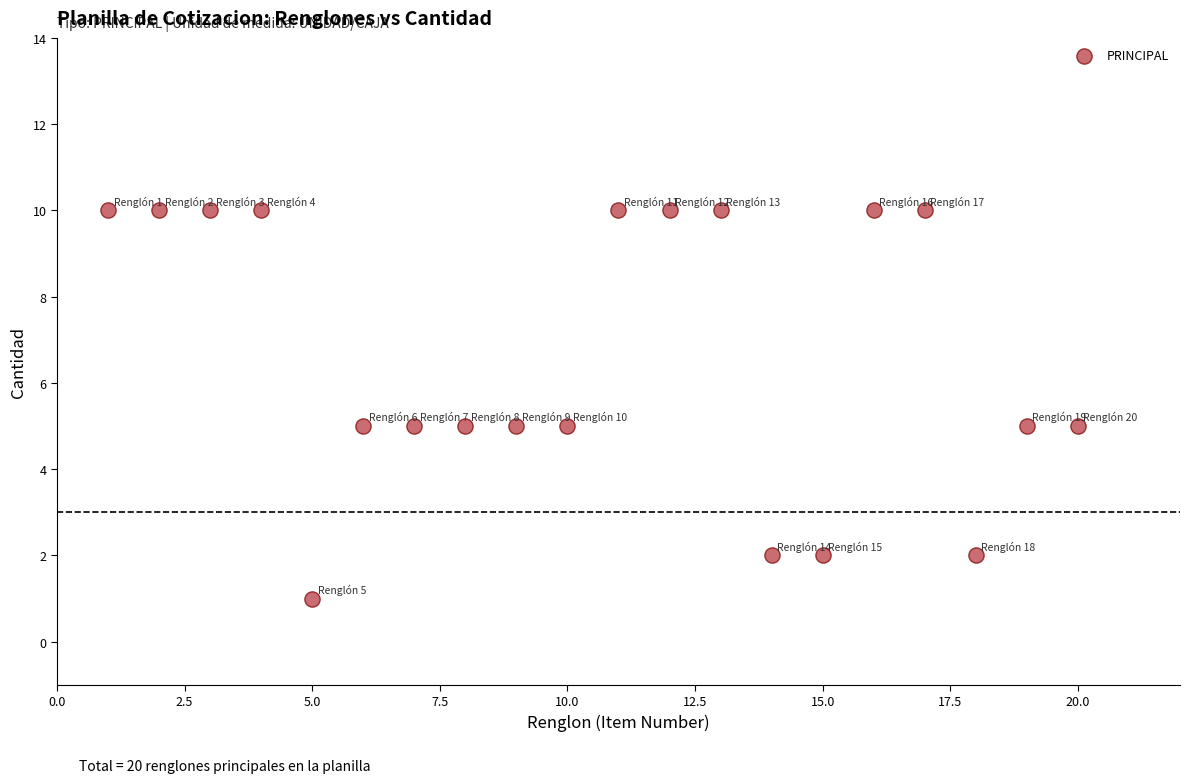

What is the range of X values (max minus min)?

19